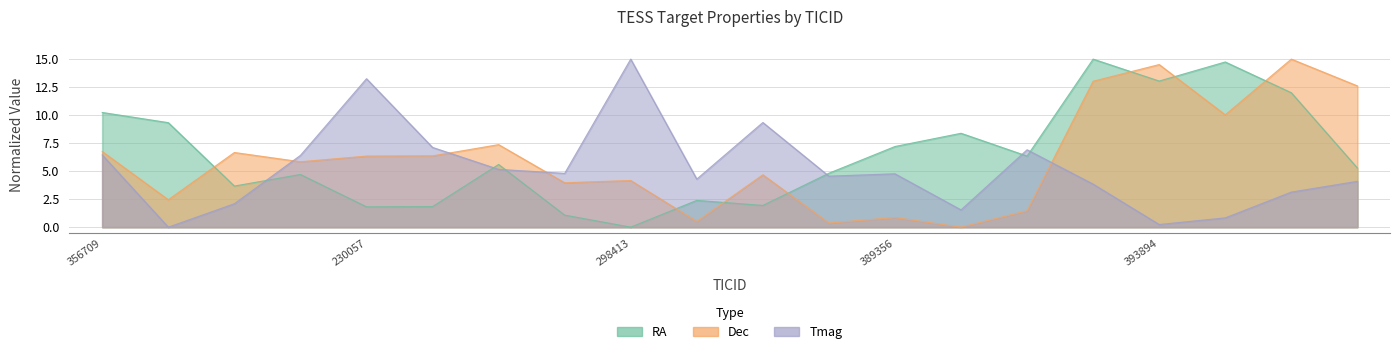

Which category has the highest value across all series?

288511747